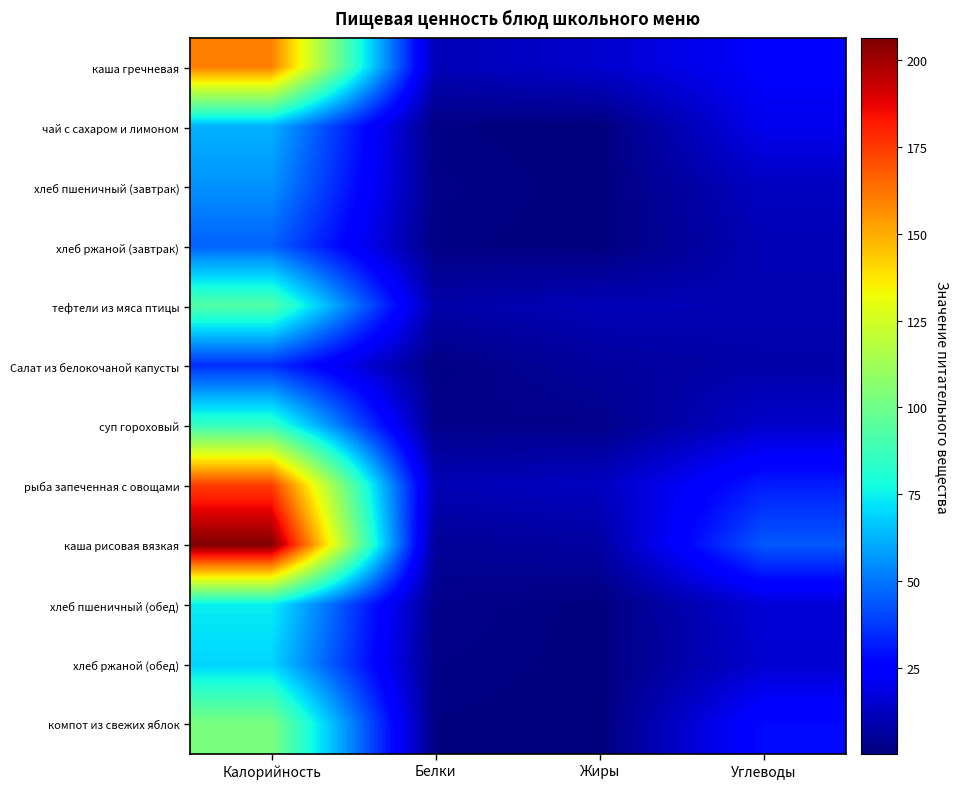

Which series has the largest total across all categories?

каша рисовая вязкая